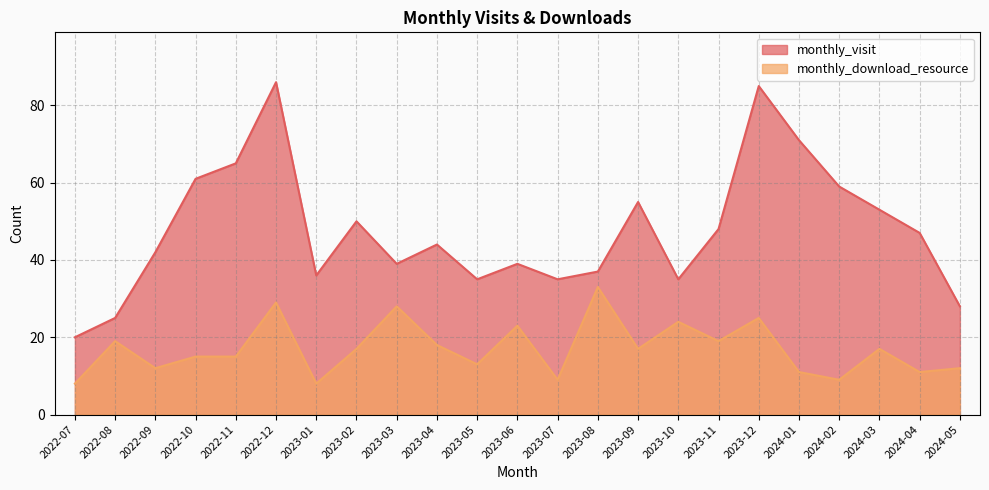

Does the chart have visible grid lines?

Yes